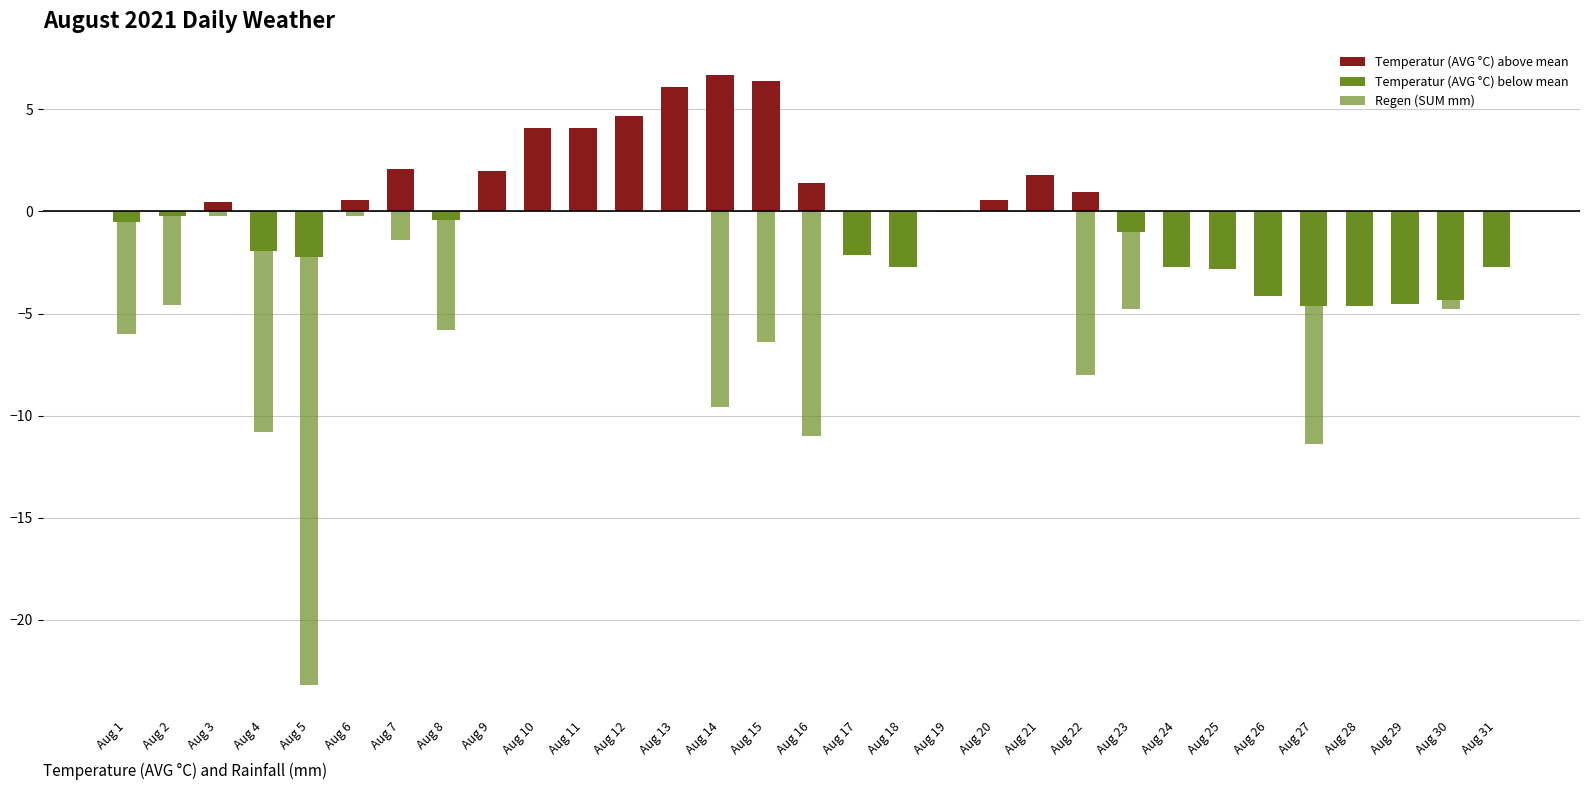

How many bars are there in total?

93